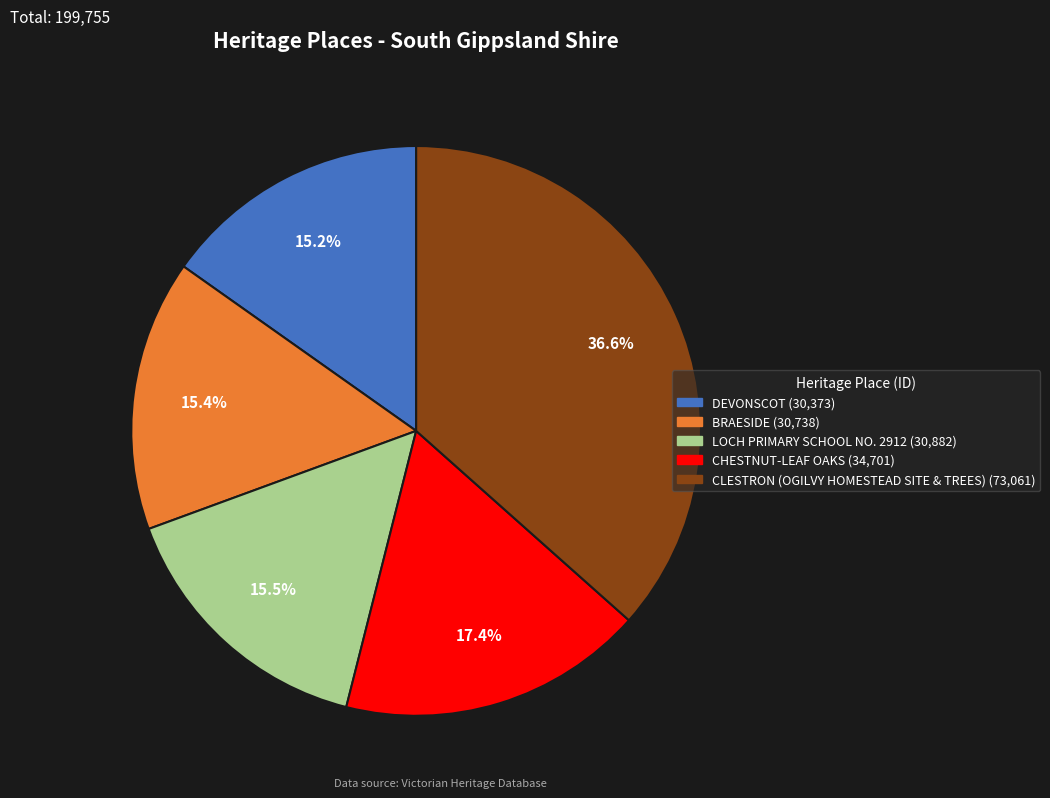

Combined, what portion of the pie is LOCH PRIMARY SCHOOL NO. 2912 and CLESTRON (OGILVY HOMESTEAD SITE & TREES)?

52.0%